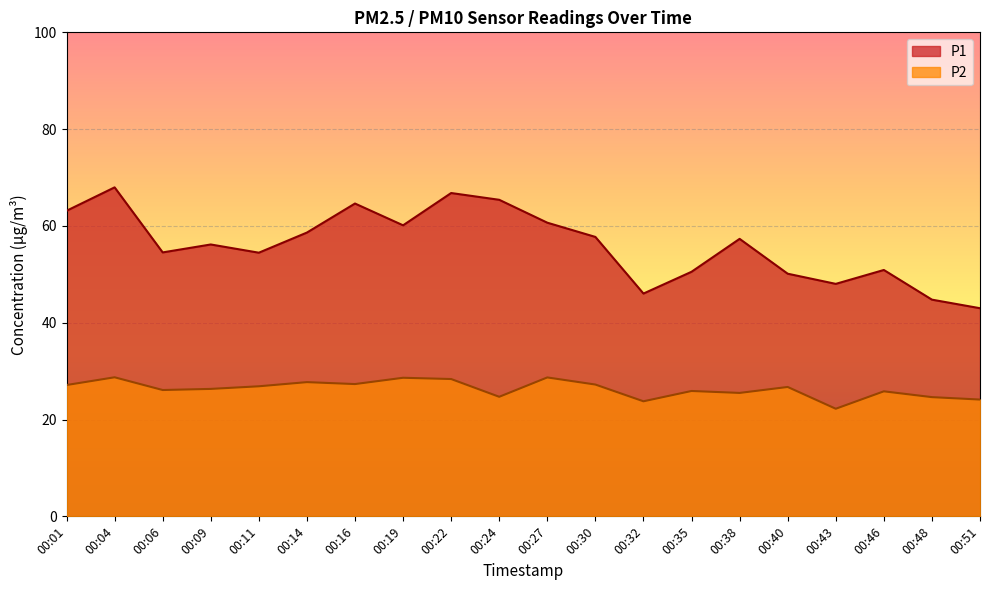

At which label does P2 reach its minimum?

00:43